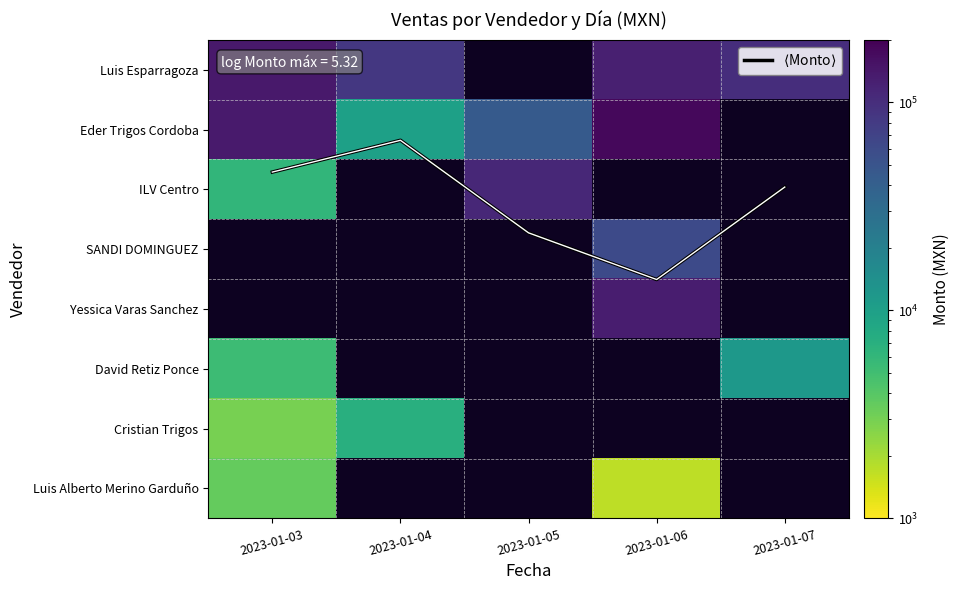

At which label does Eder Trigos Cordoba reach its peak?

2023-01-06